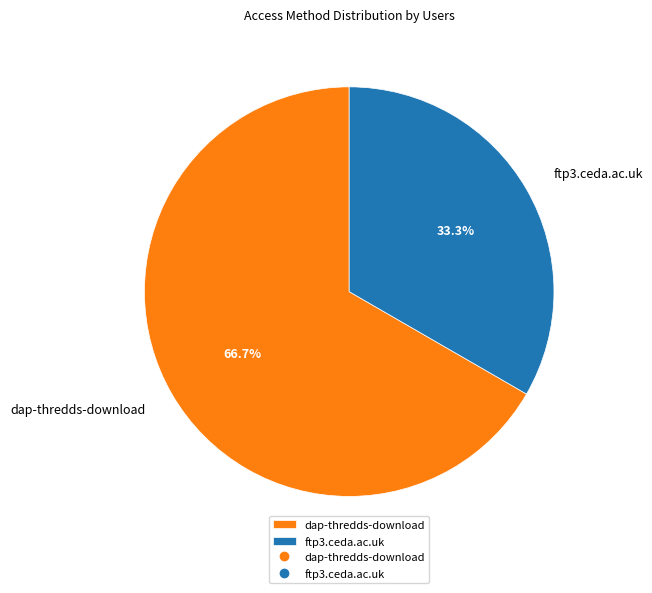

To the nearest percent, what is the difference between the dap-thredds-download and ftp3.ceda.ac.uk slice percentages?

33%